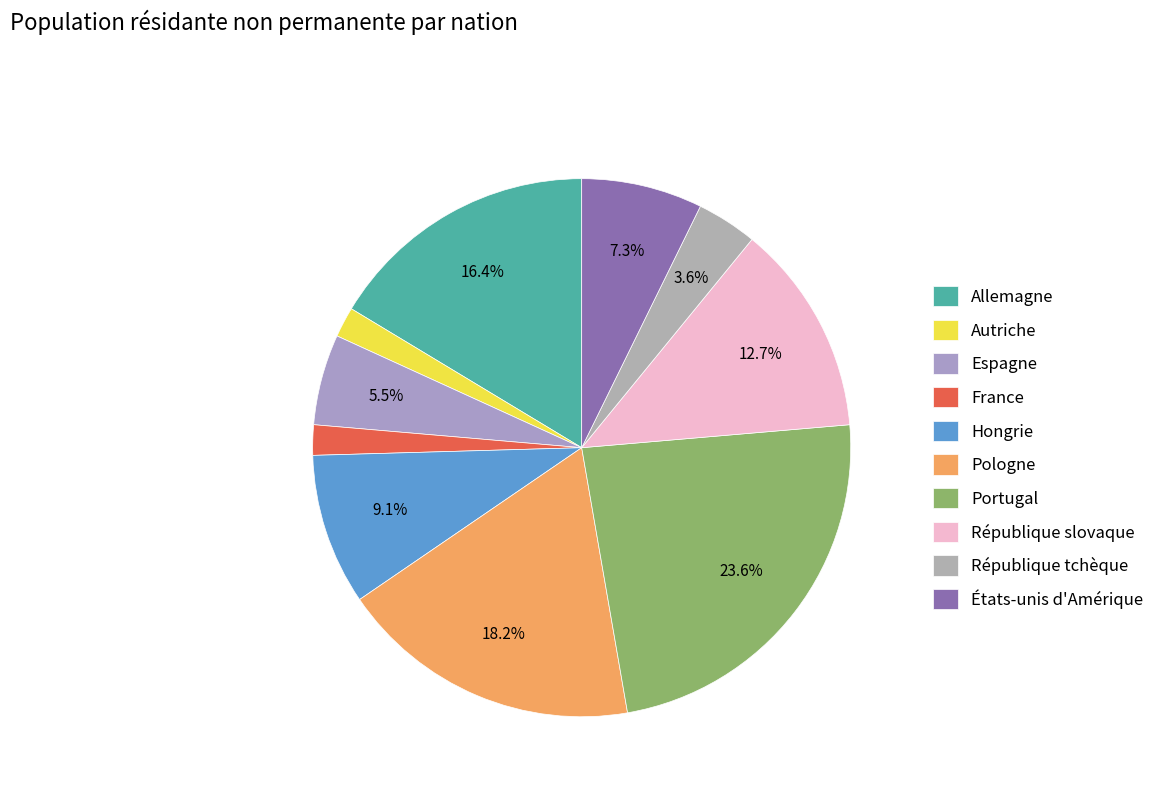

True or false: Espagne accounts for 13% of the total.

False